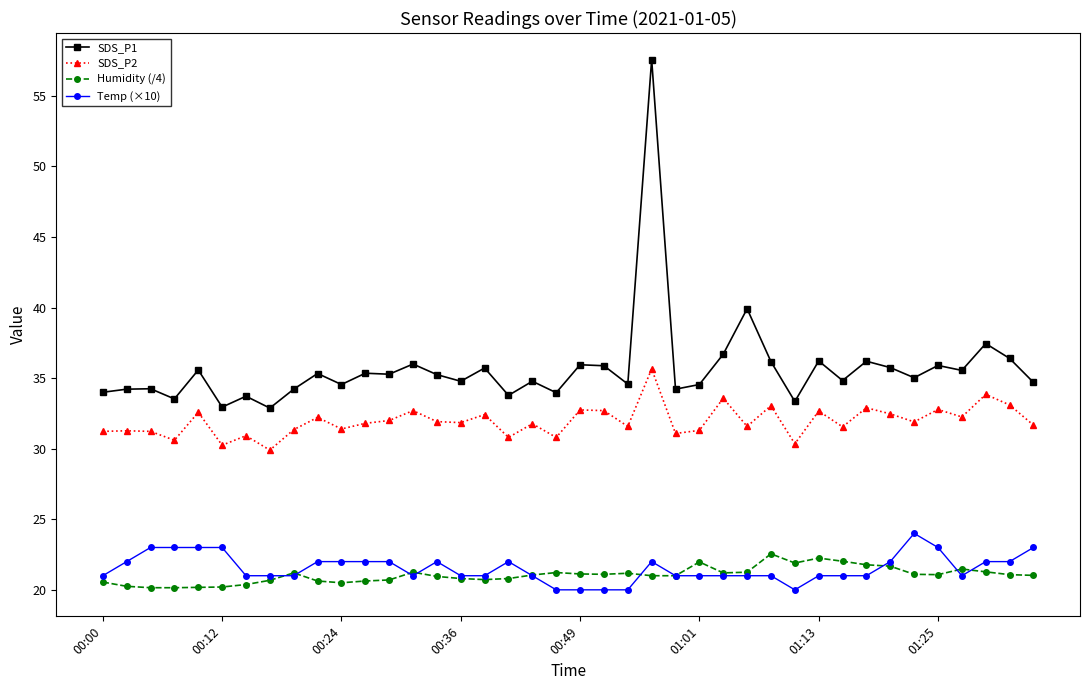

True or false: SDS_P2 has more than 2 points higher than both neighbors.

True